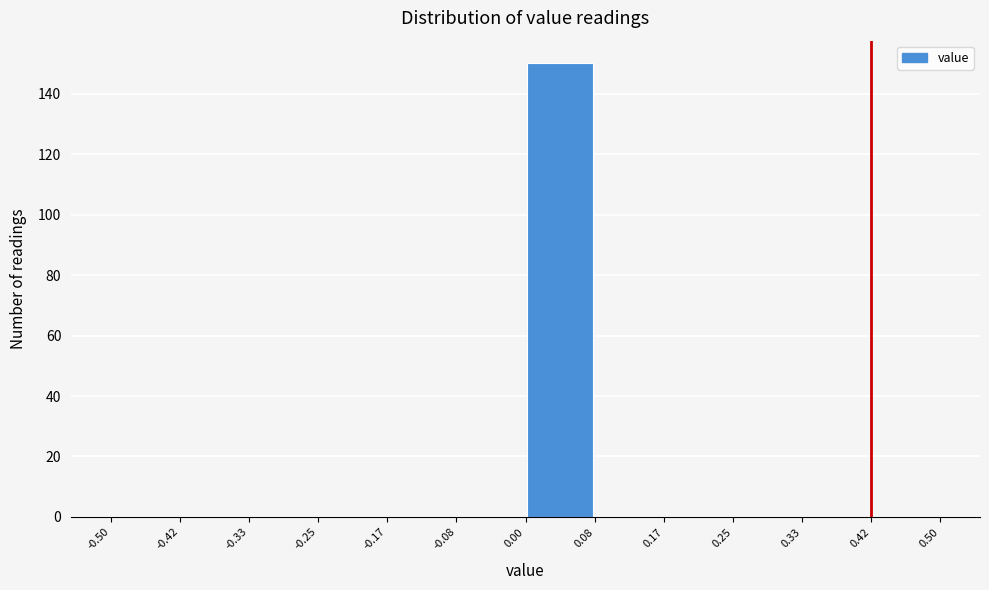

Reading left to right, transcribe this chart: for each bar, give the range it covers on the x-axis and its height. The values are not printed on the chart, so give them approximately, as read against the axis.

-0.50 to -0.42: 0
-0.42 to -0.33: 0
-0.33 to -0.25: 0
-0.25 to -0.17: 0
-0.17 to -0.08: 0
-0.08 to 0.00: 0
0.00 to 0.08: 150
0.08 to 0.17: 0
0.17 to 0.25: 0
0.25 to 0.33: 0
0.33 to 0.42: 0
0.42 to 0.50: 0